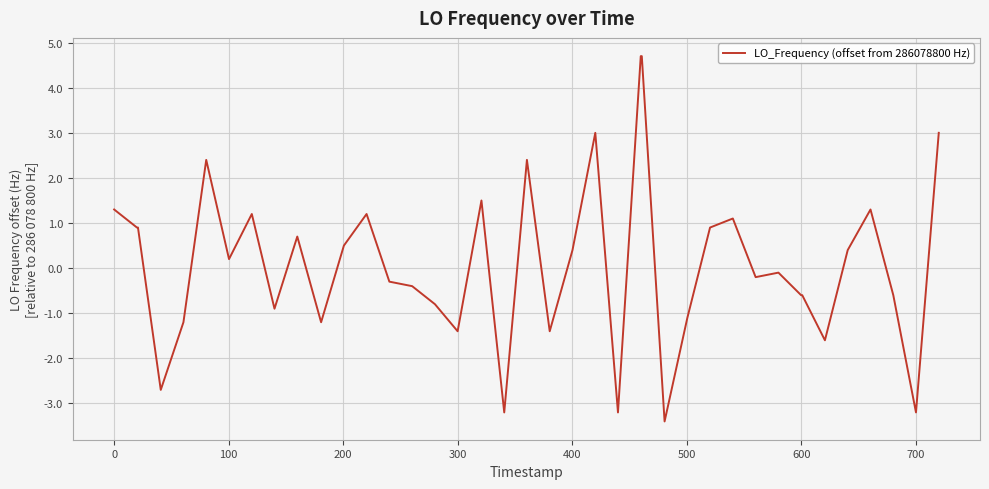

How many negative values are there?

20